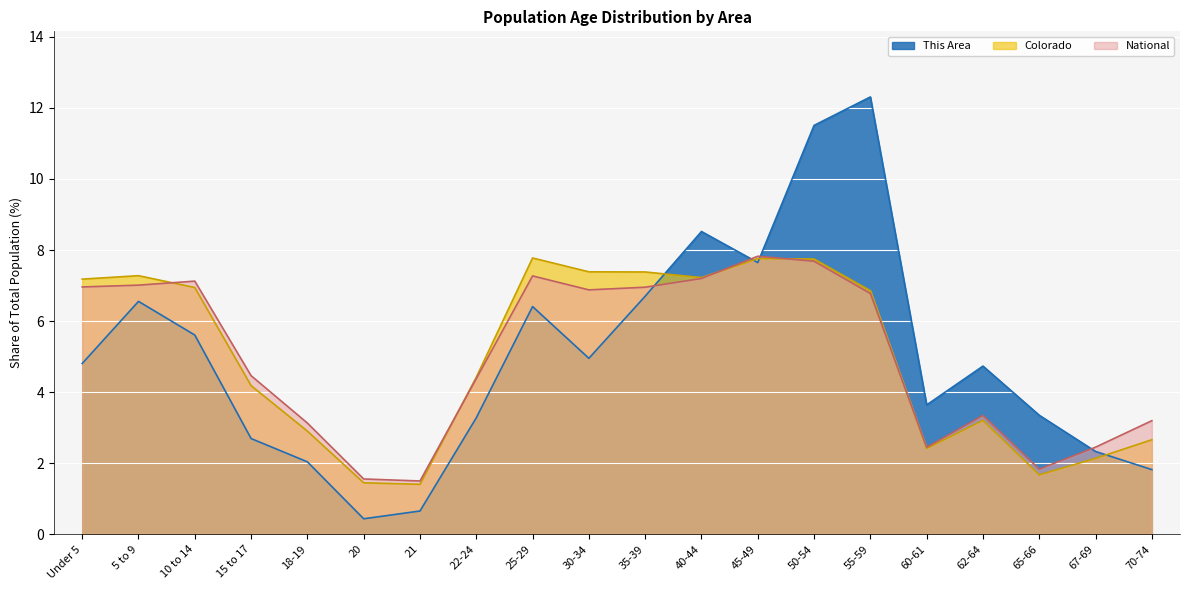

How many intersections are there between National and Colorado?

5